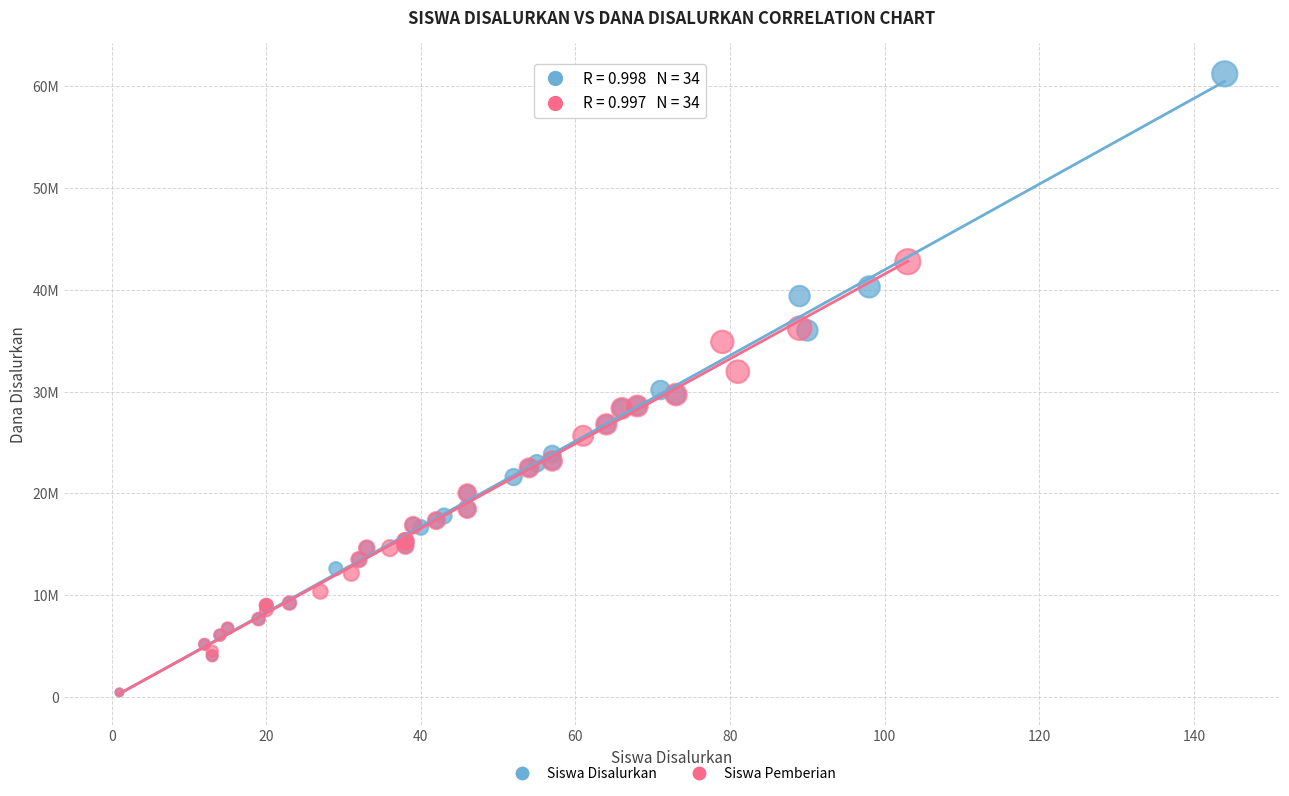

Which series contains the highest Y value?

Siswa Disalurkan